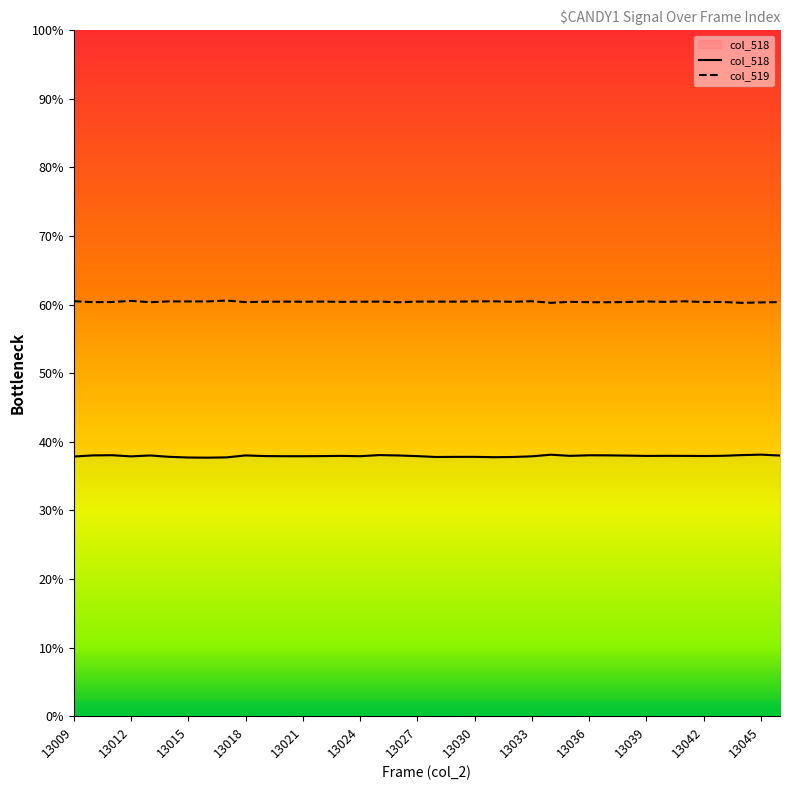

True or false: col_518 and col_519 cross at least once.

False